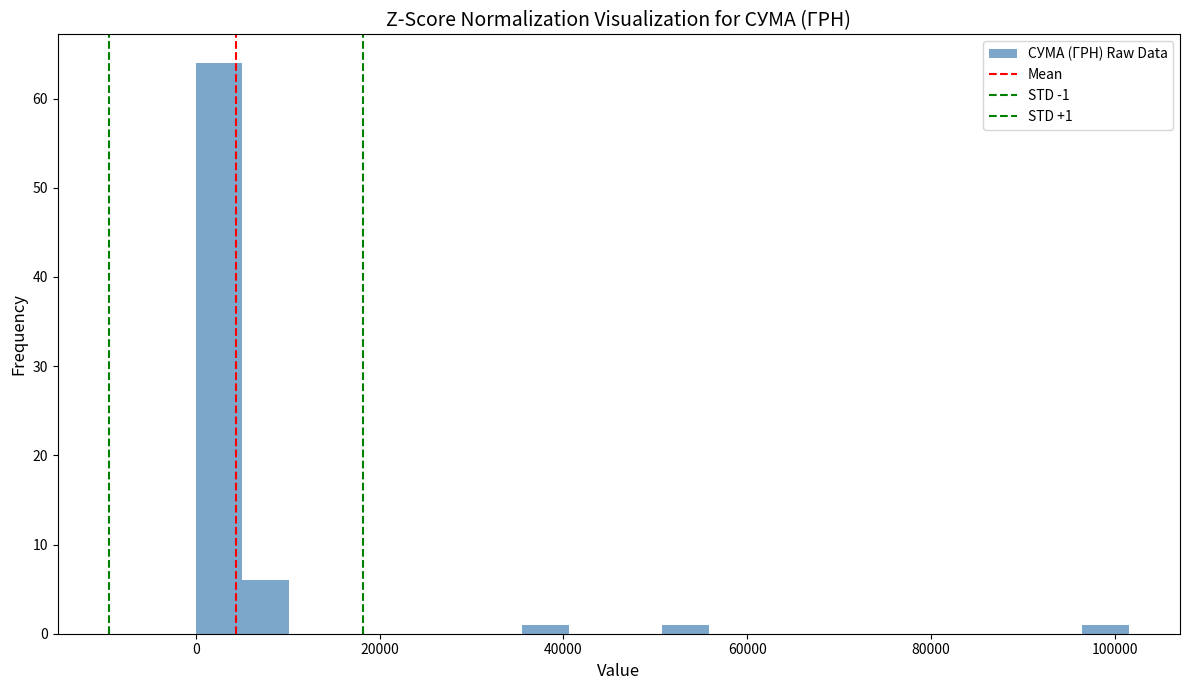

Around what value on the x-axis is the tallest bar? Give the approximate position of its centre, as read against the axis.

2000